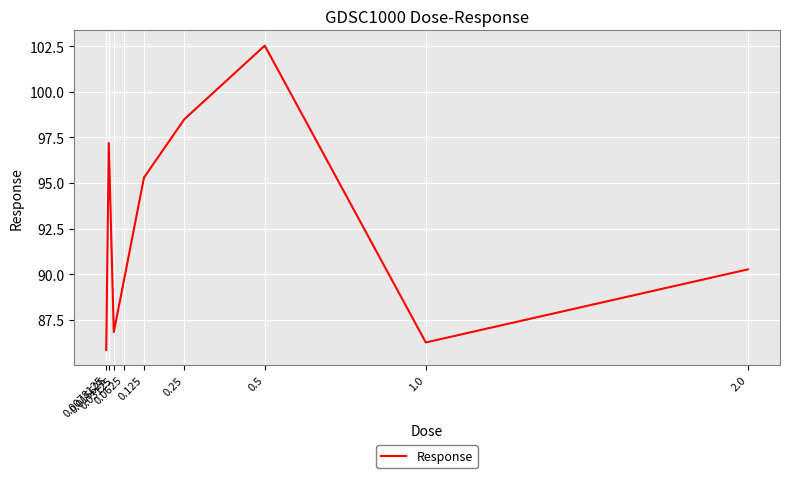

What is the greatest value displayed?

102.5